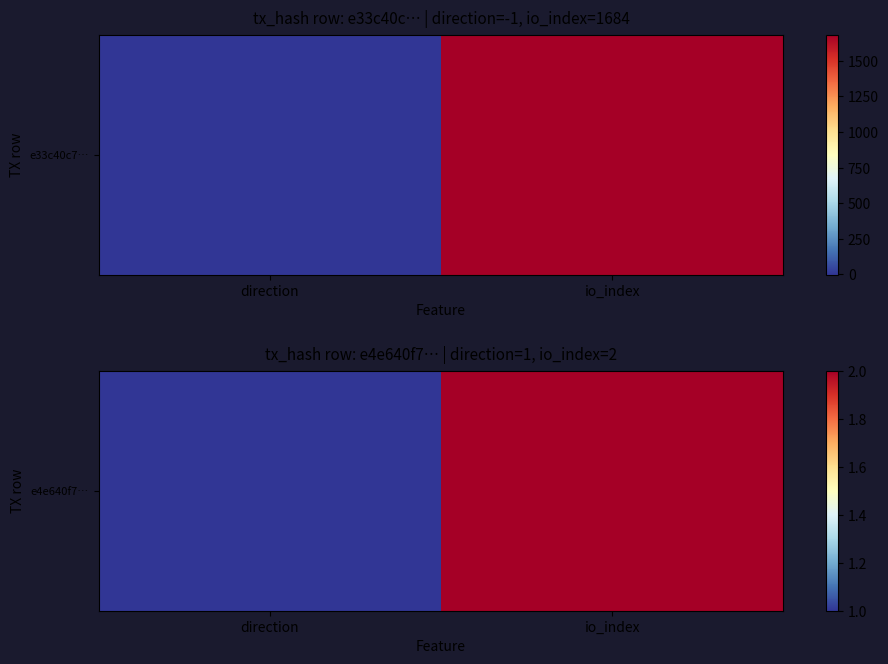

The value at direction is 1. True or false?

True